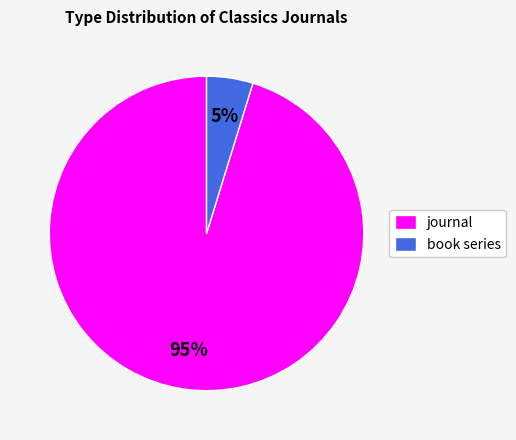

To the nearest percent, what is the difference between the largest and smallest slice percentages?

90%